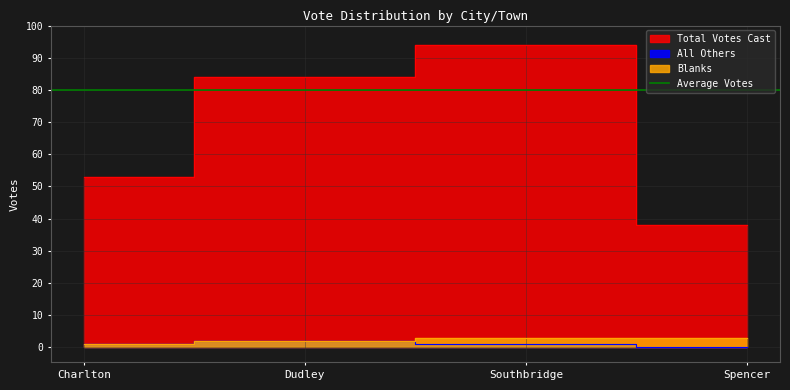

What is the difference between the second highest and second lowest values in the Blanks series?

1